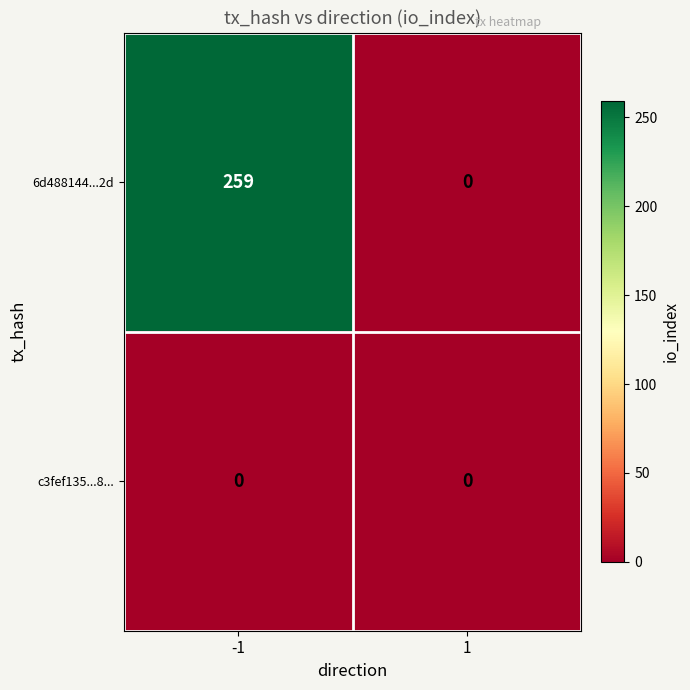

Reading left to right, list all the values displayed in this chart.

6d488144...2d: 259	0
c3fef135...8...: 0	0